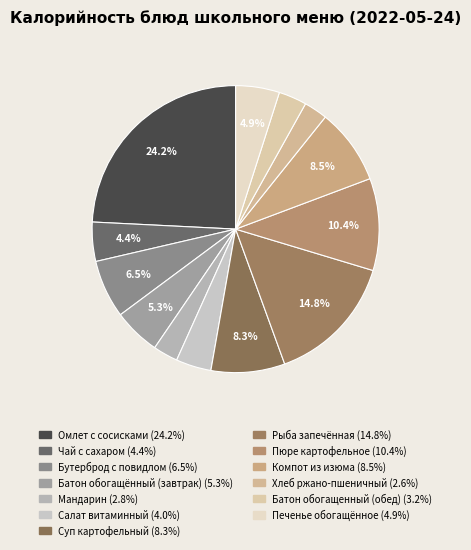

Does Батон обогащенный (обед) account for over 50% of the chart?

No